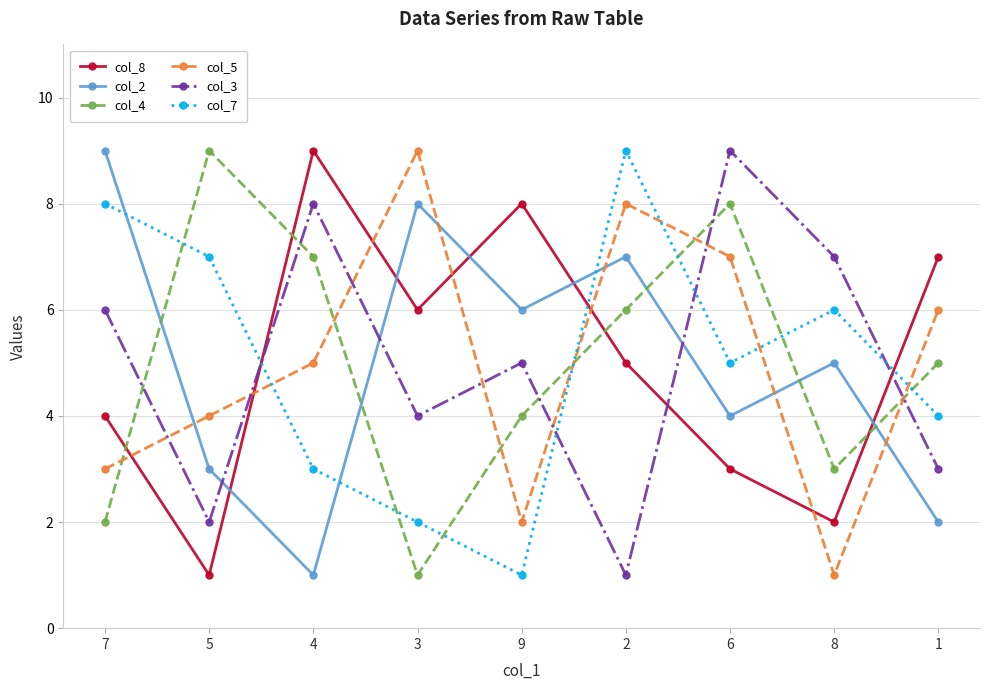

Where is col_5 nearest to the value 5?

4